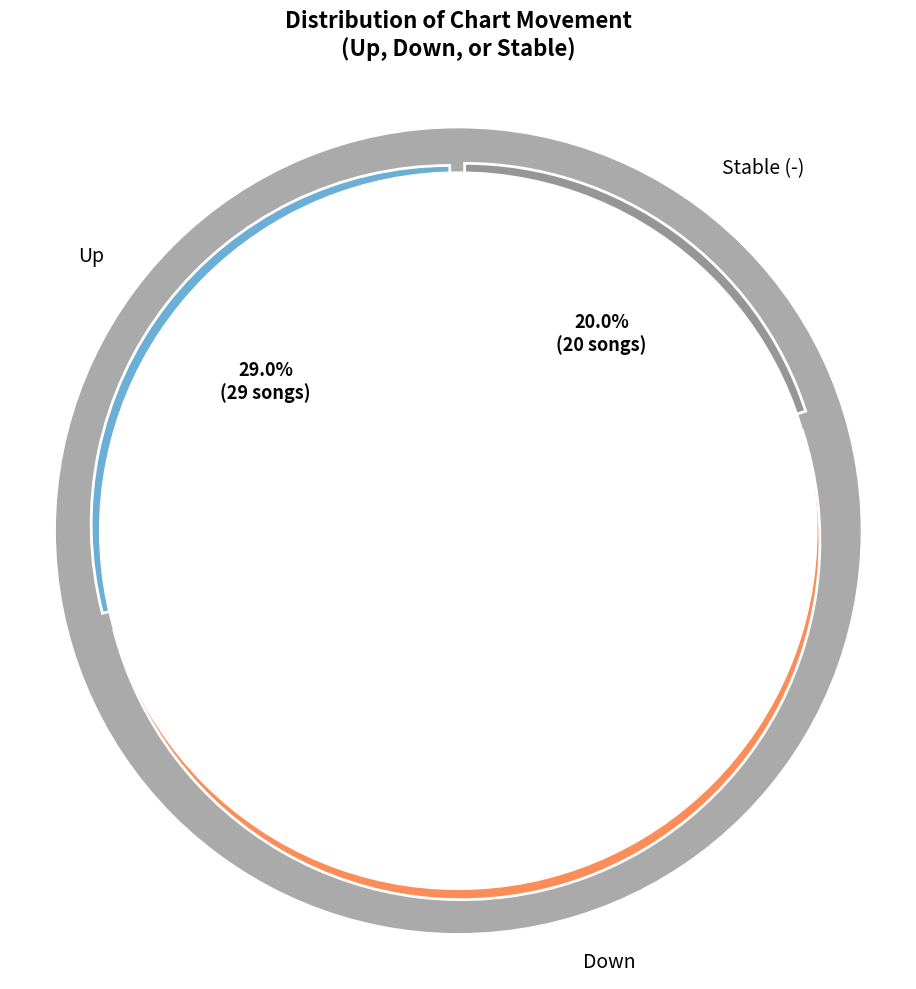

Is it true that up is 29% of the pie?

True